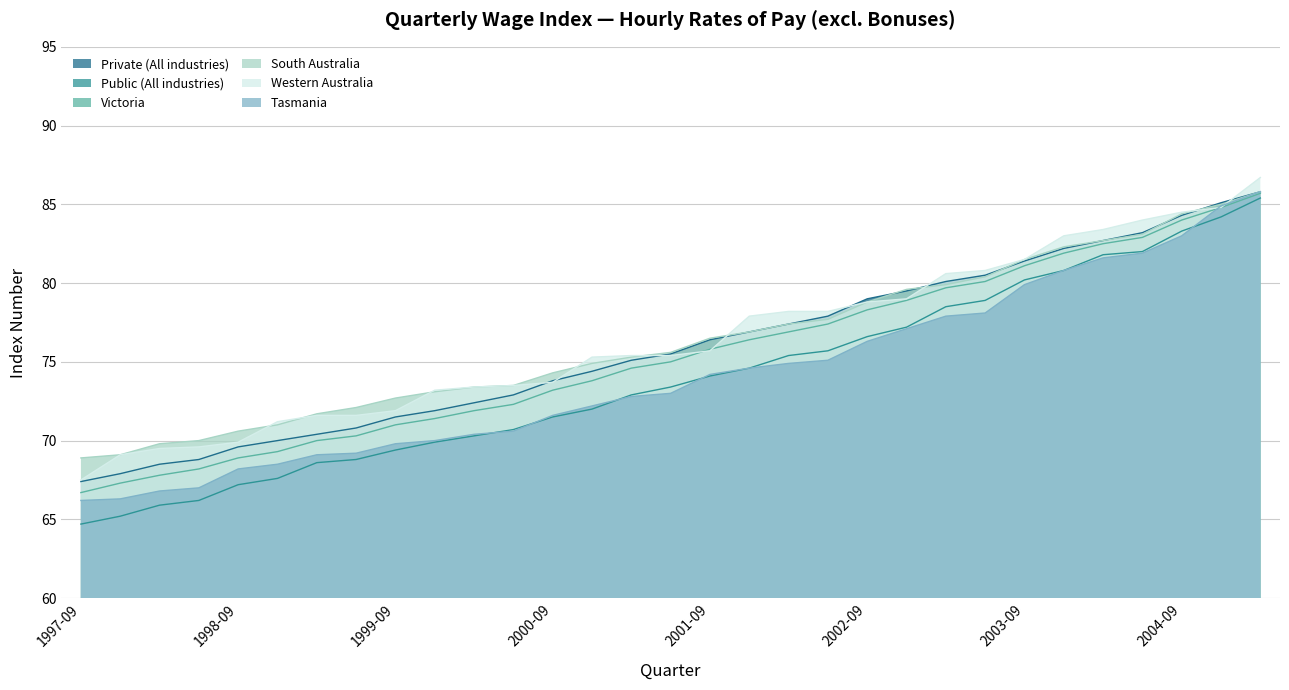

What is the sum of all South Australia values?

2368.0